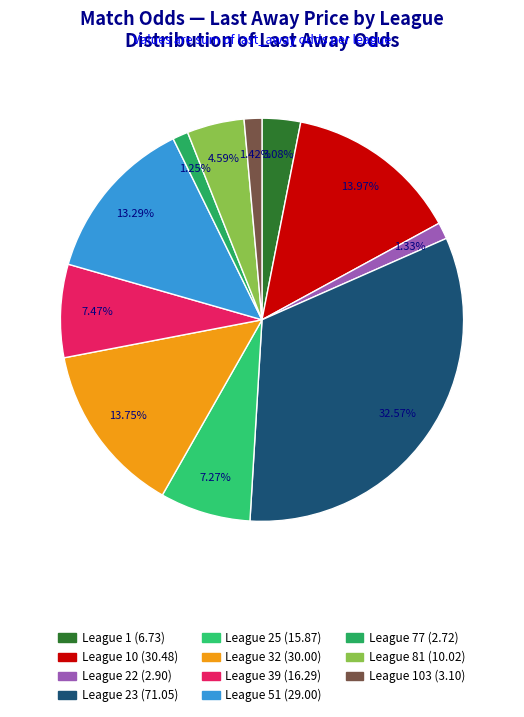

To the nearest percent, what is the average slice percentage?

9%